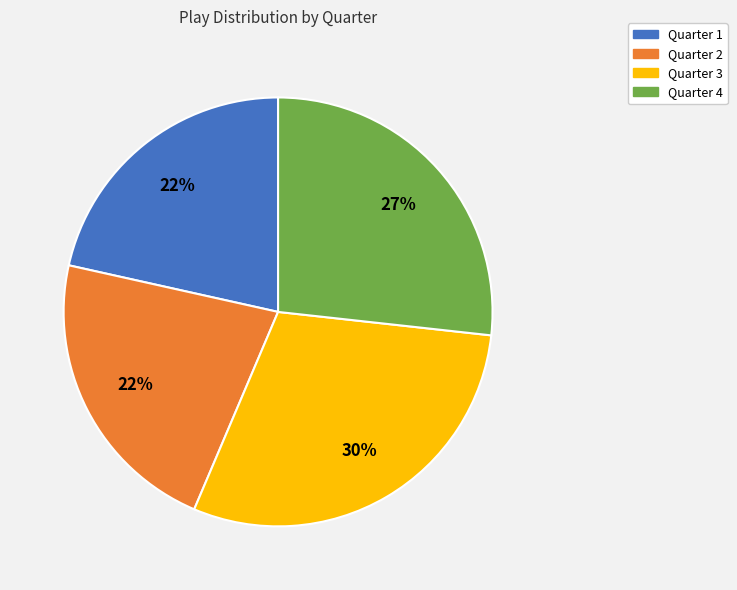

True or false: Quarter 2 accounts for 30% of the total.

False